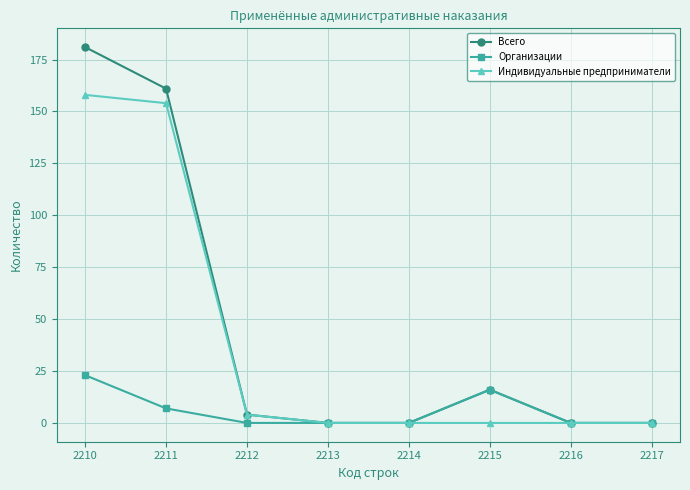

What is the sum of all Организации values?

46